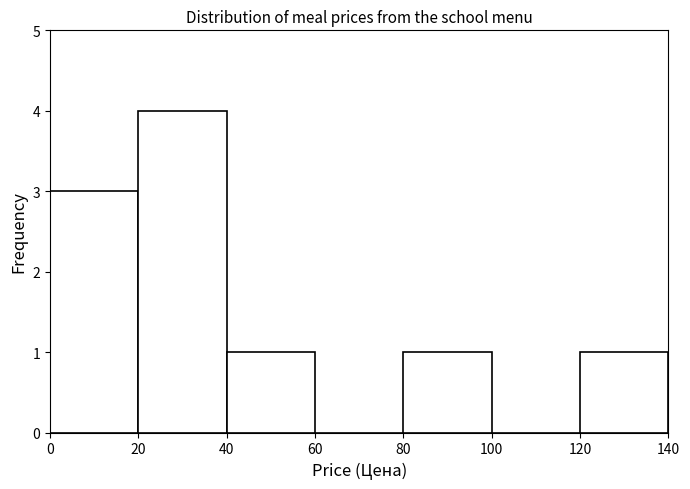

How tall is the bar that spans 20 to 40 on the x-axis? The values are not printed on the chart, so give them approximately, as read against the axis.

4